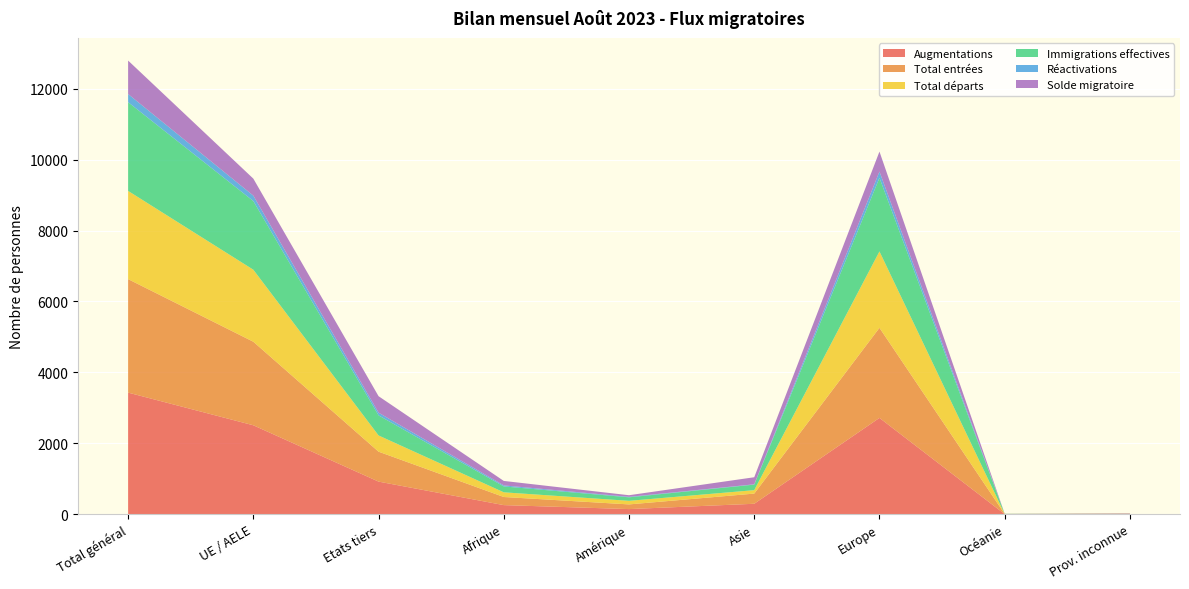

Reading left to right, extract all data points from this chart.

Augmentations: 3430	2509	921	258	146	296	2717	4	9
Total entrées: 3200	2356	844	229	132	287	2540	4	8
Total départs: 2487	2030	457	132	101	97	2154	2	1
Immigrations effectives: 2502	1936	566	166	99	156	2075	4	2
Réactivations: 230	153	77	29	14	9	177	0	1
Solde migratoire: 943	479	464	126	45	199	563	2	8